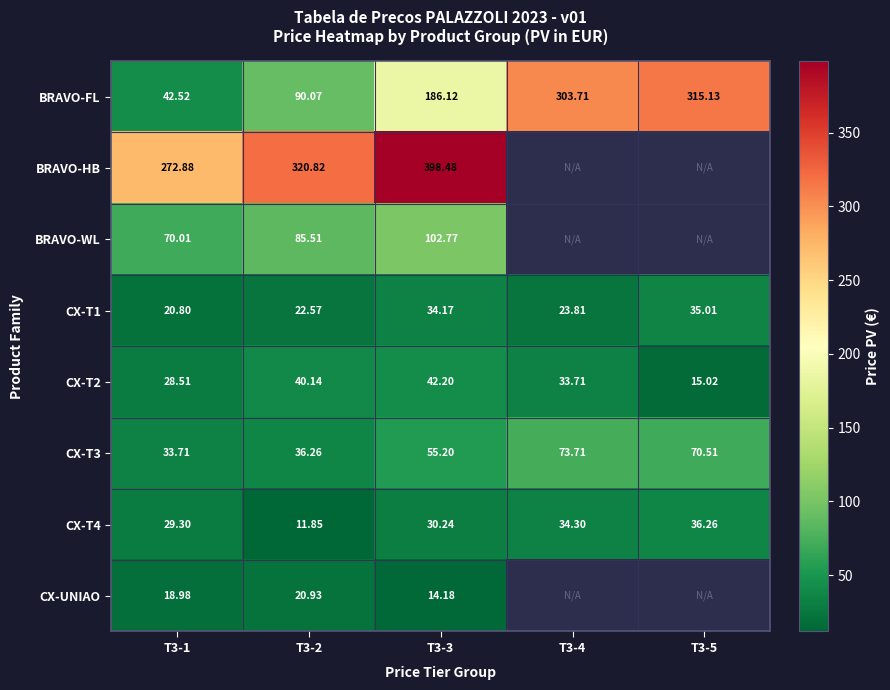

At how many categories does at least one series exceed 183?

5